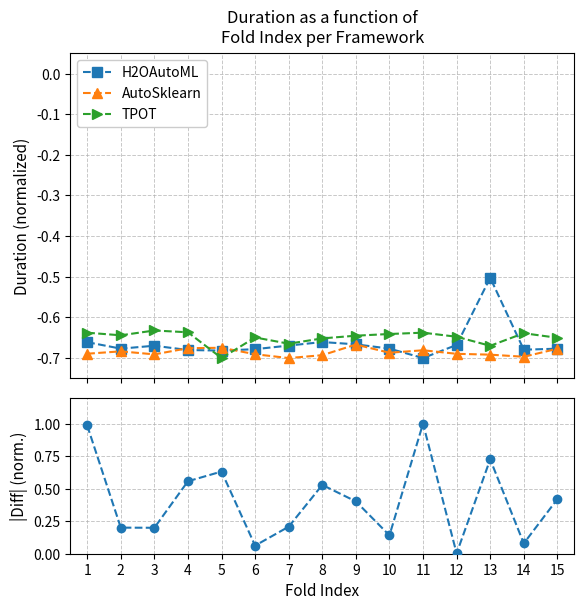

Rank the categories by |H2O - AutoSklearn| value from lowest to highest.

12, 6, 14, 10, 3, 2, 7, 9, 15, 8, 4, 5, 13, 1, 11